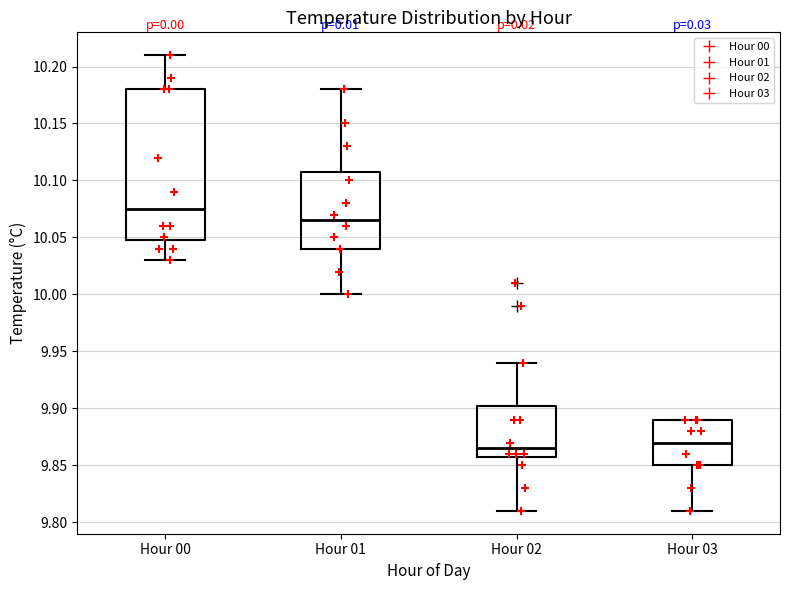

Reading left to right, transcribe this box plot: for each box, give where its median line is, the range the box spans, and where its two whiskers end, as read against the y-axis. The values are not printed on the chart, so give them approximately, as read against the axis.

Hour 00: median 10.075, box 10.050 to 10.180, whiskers 10.030 to 10.210
Hour 01: median 10.065, box 10.040 to 10.110, whiskers 10.000 to 10.180
Hour 02: median 9.865, box 9.860 to 9.905, whiskers 9.810 to 9.940
Hour 03: median 9.870, box 9.850 to 9.890, whiskers 9.810 to 9.890